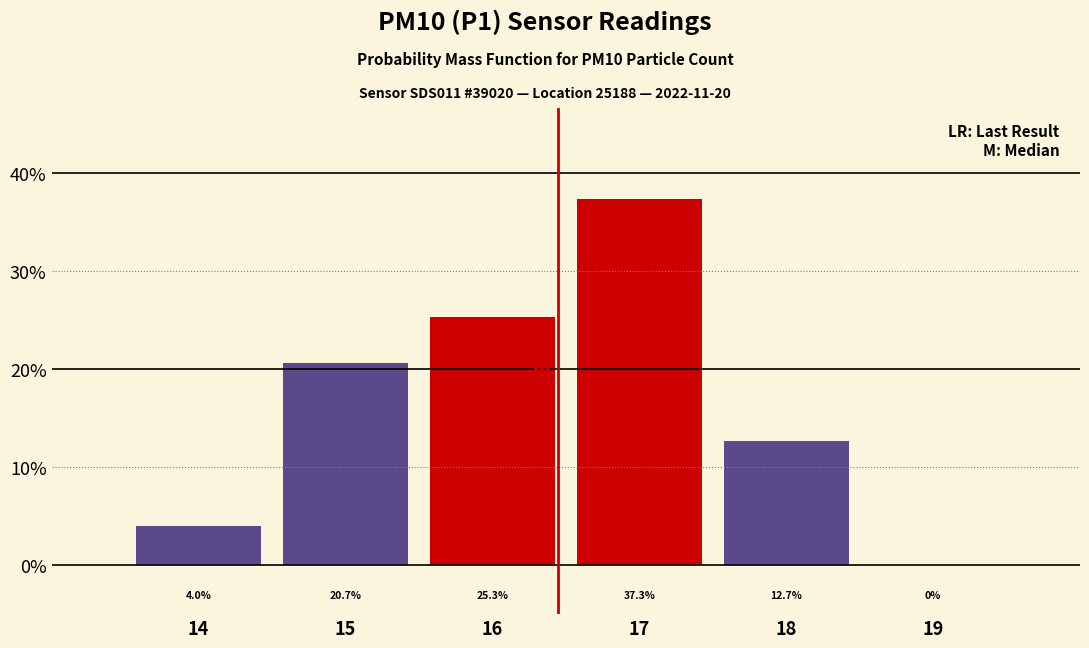

Reading right to left, list all the values displayed in this chart.

19=0.0	18=12.7	17=37.3	16=25.3	15=20.7	14=4.0